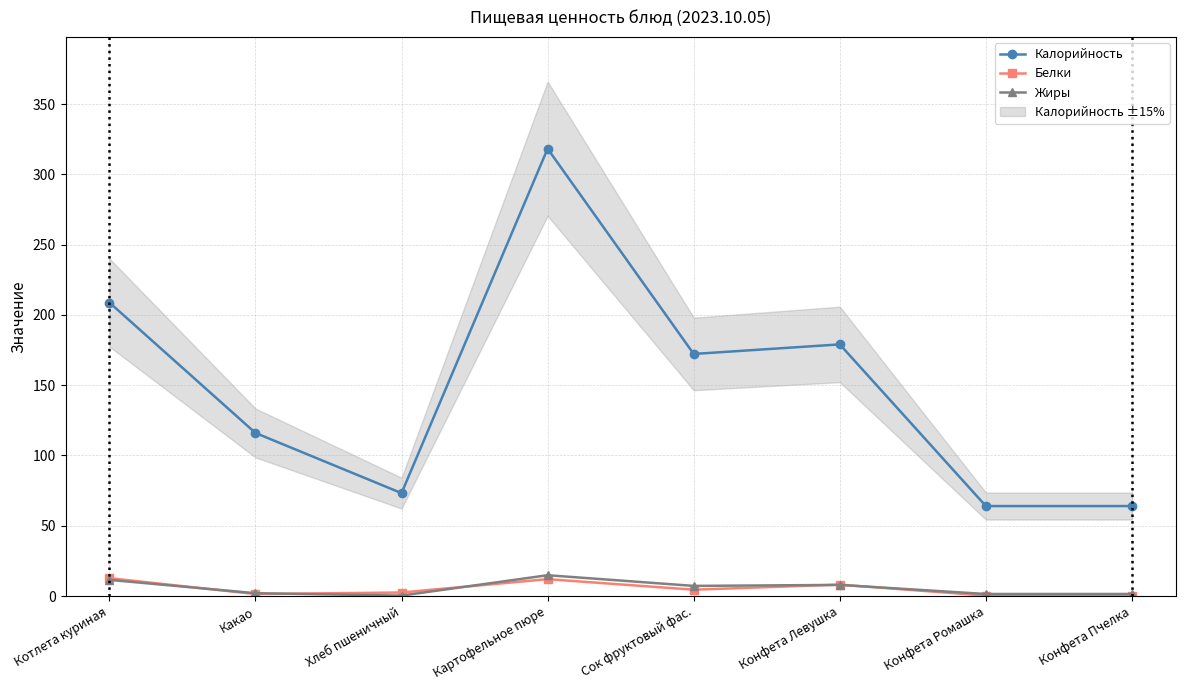

True or false: Жиры and Калорийность cross at least once.

False